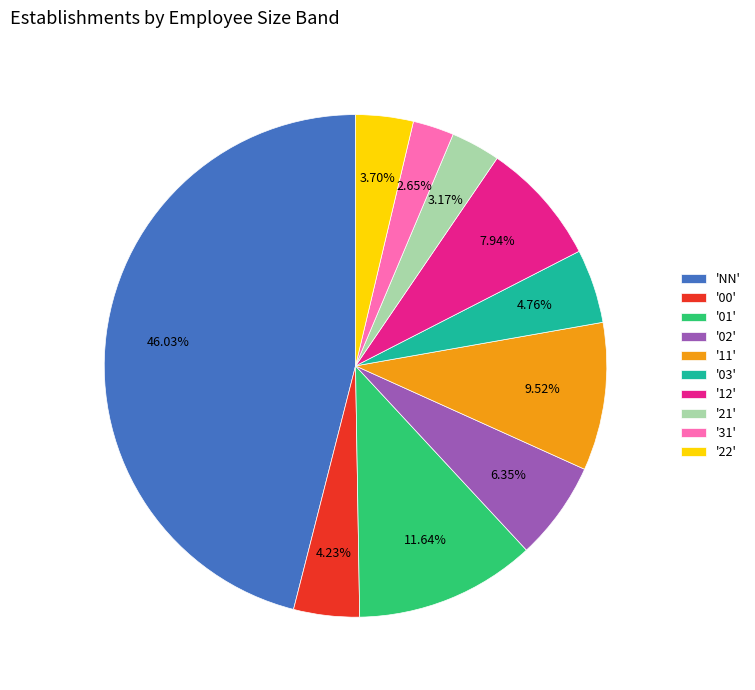

What is the largest slice in the pie chart?

'NN'